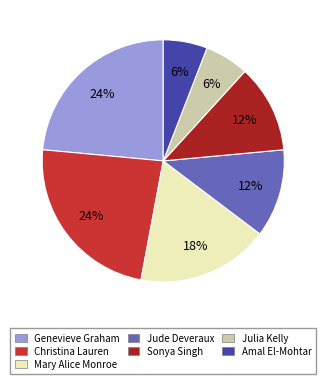

To the nearest percent, what is the average slice percentage?

14%